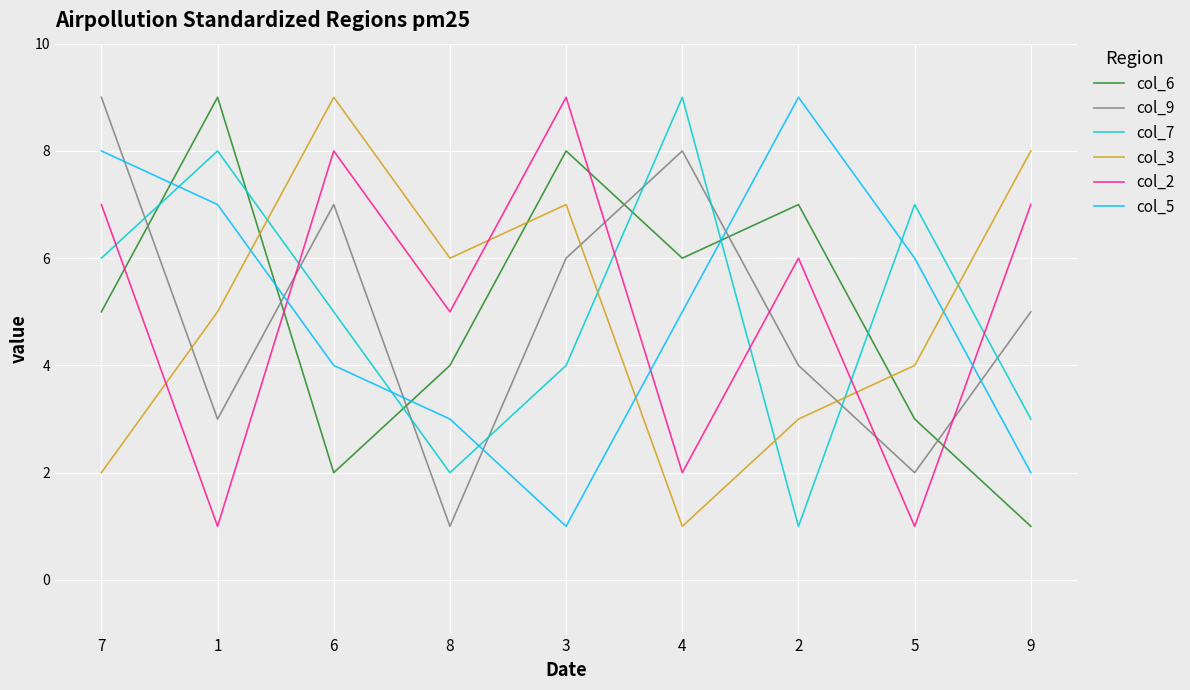

Is this an area chart (filled region under the line)?

No